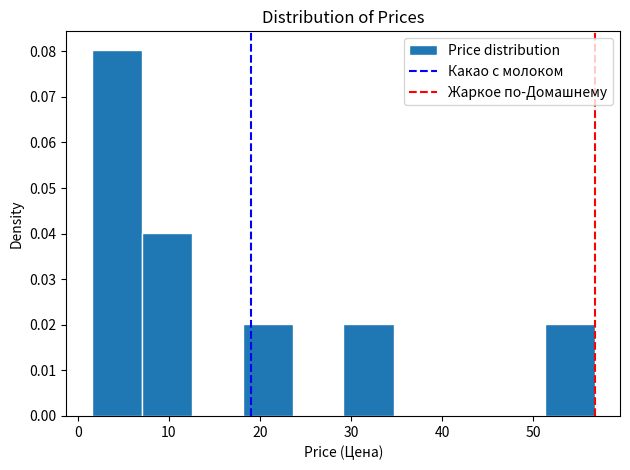

Which range on the x-axis has the tallest bar?

2 to 7